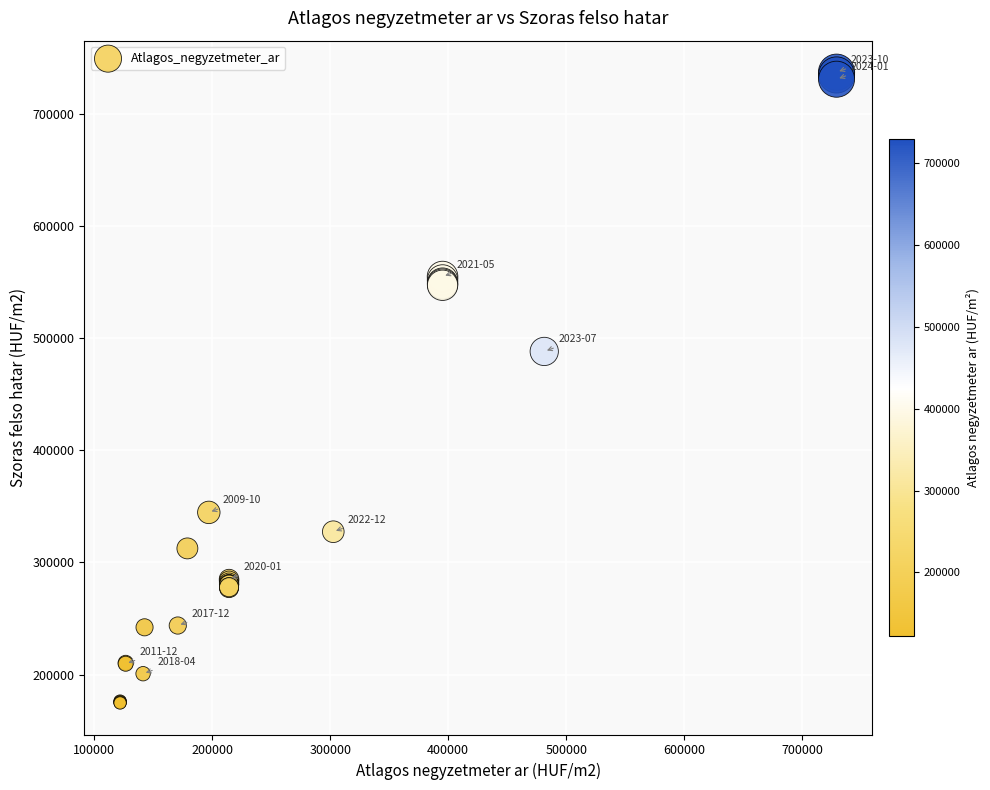

What Y value in the scatter plot is closest to 455843?

488071